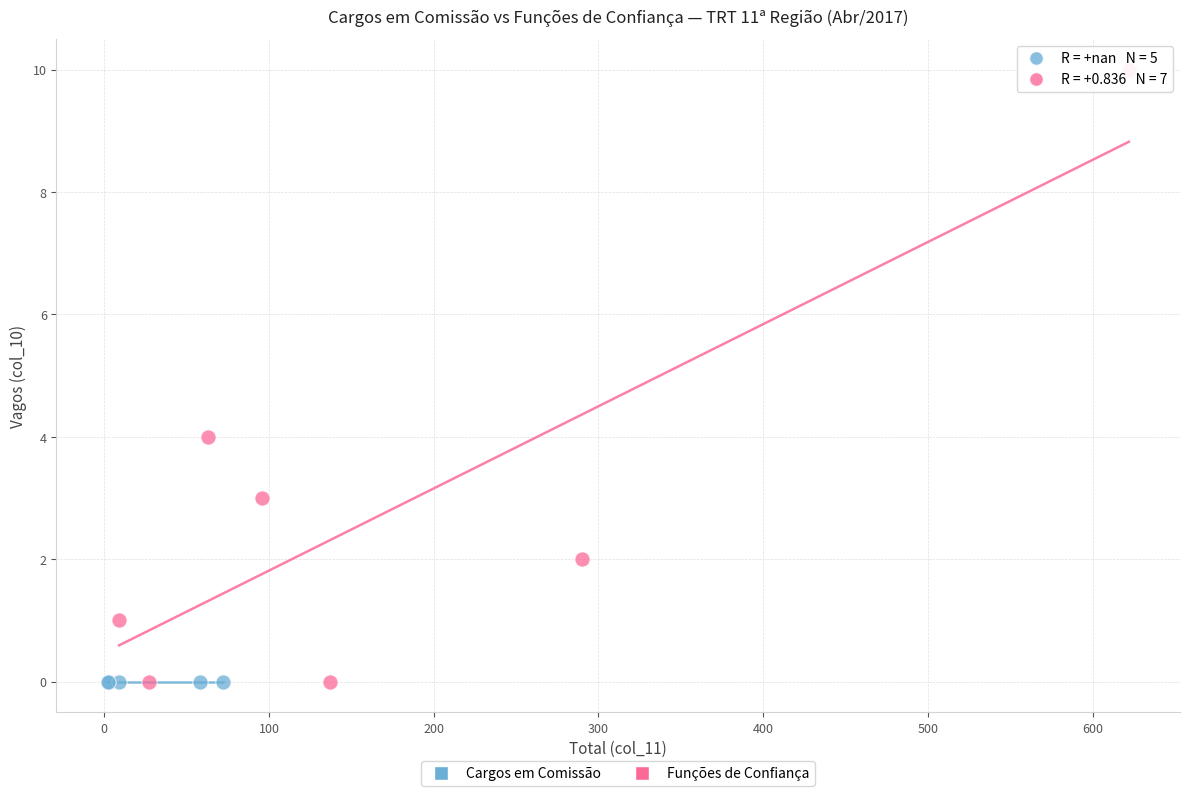

Which series reaches the maximum Y coordinate?

Funções de Confiança